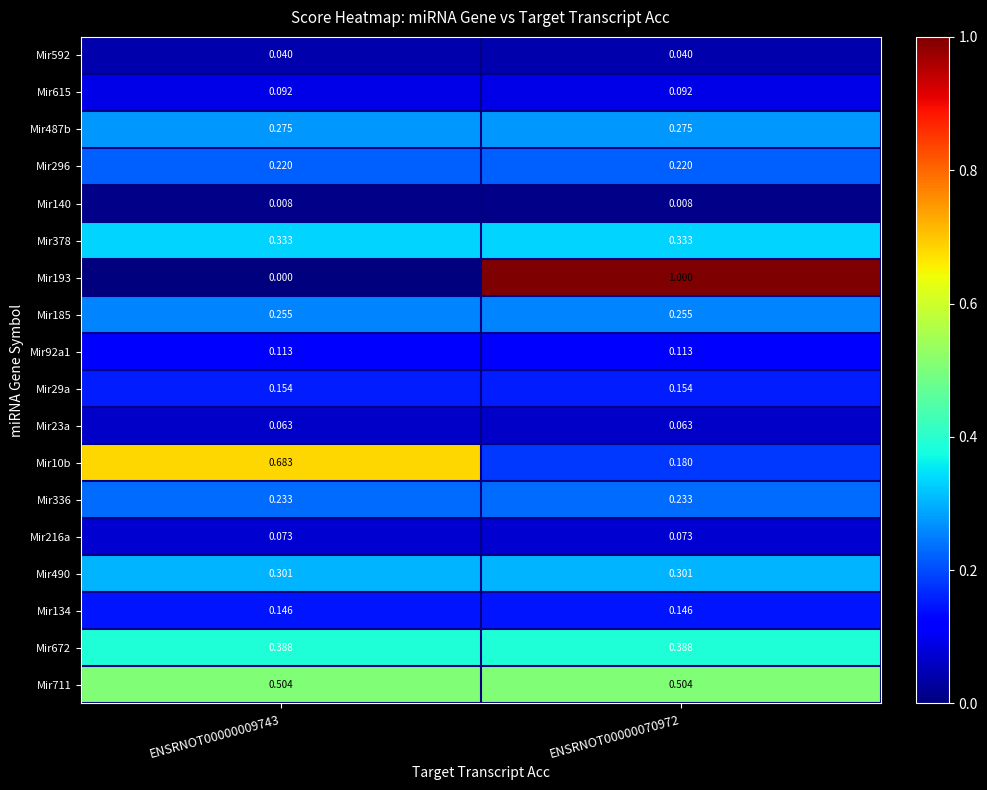

Is the value of Mir29a at ENSRNOT00000009743 greater than the value of Mir134 at ENSRNOT00000009743?

Yes